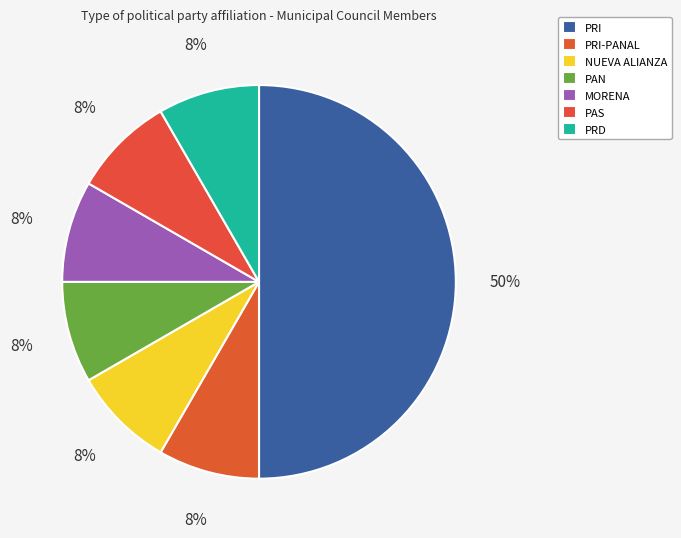

To the nearest percent, what portion does NUEVA ALIANZA represent?

8%